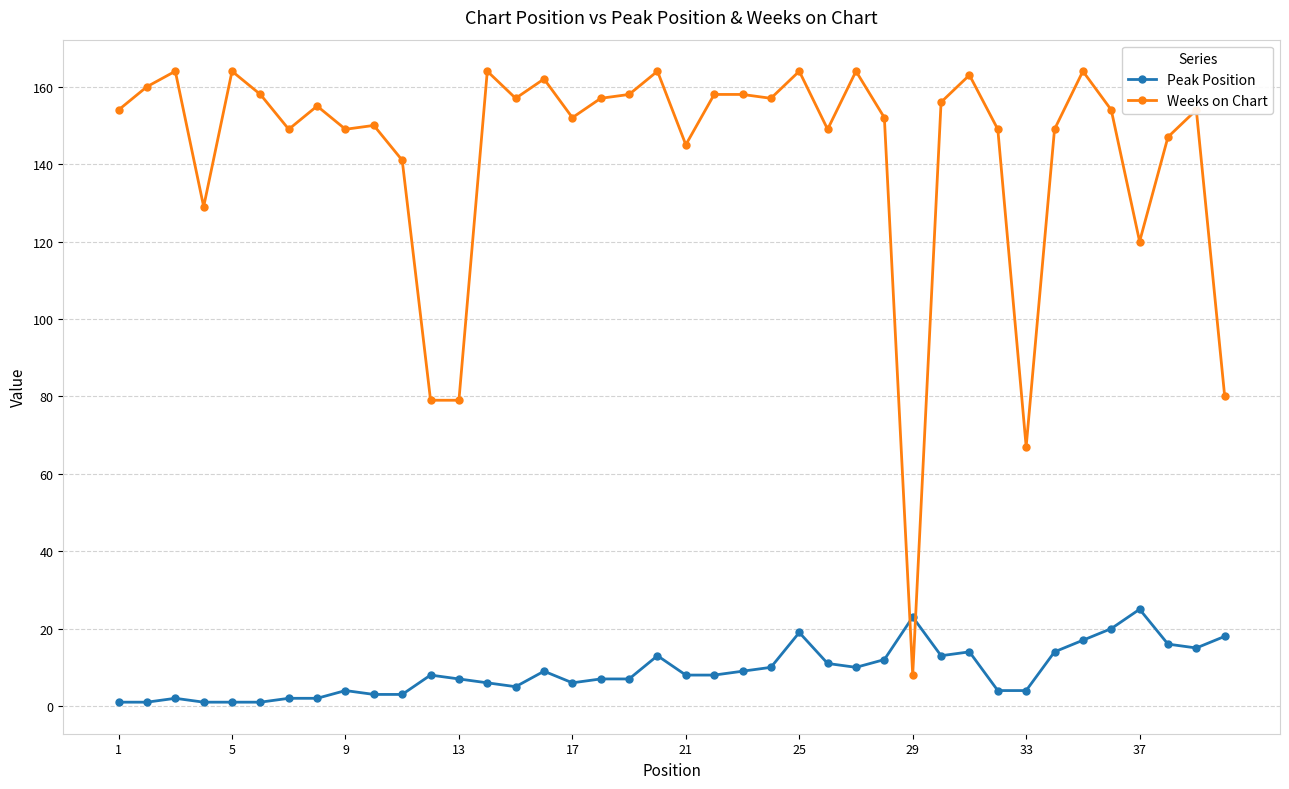

Which series ends up on top after the final intersection of Weeks on Chart and Peak Position?

Weeks on Chart